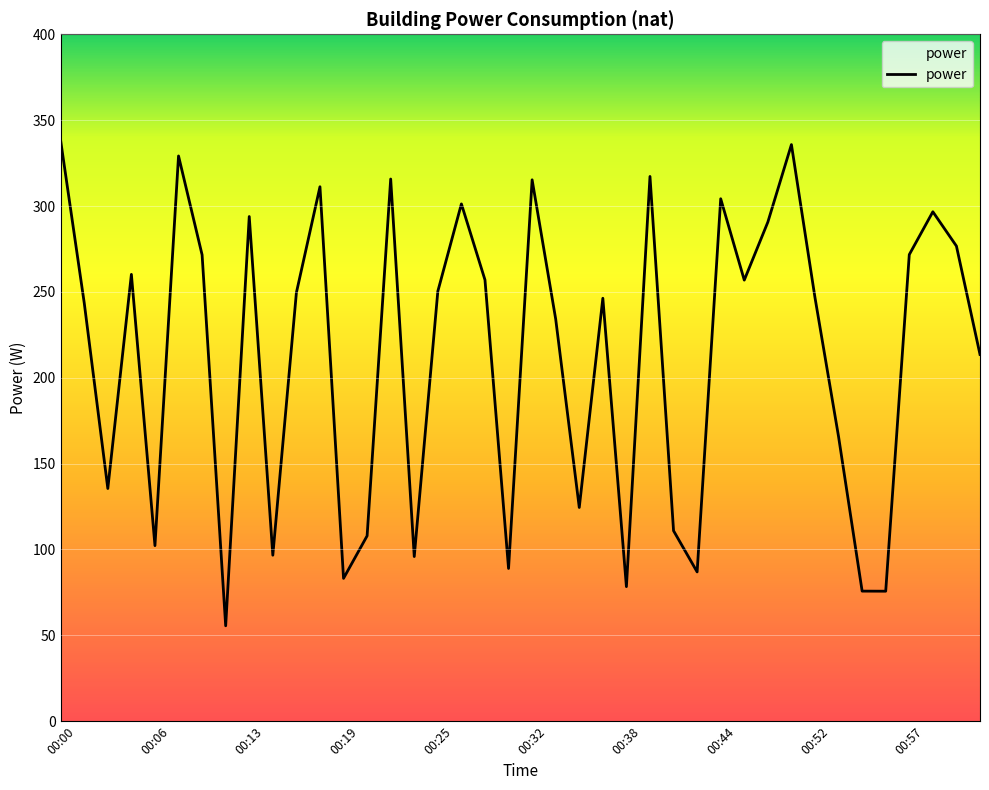

What is the smallest value displayed?

55.6